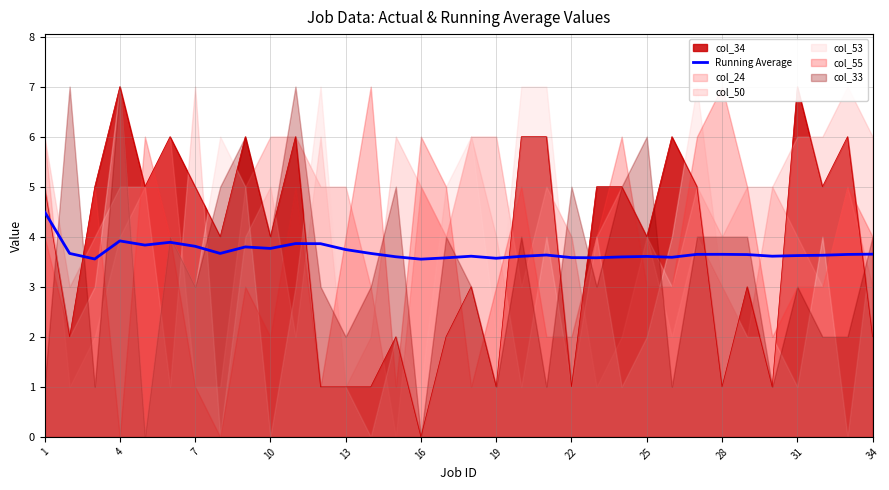

True or false: the data has more than 1 interior local peaks.

True